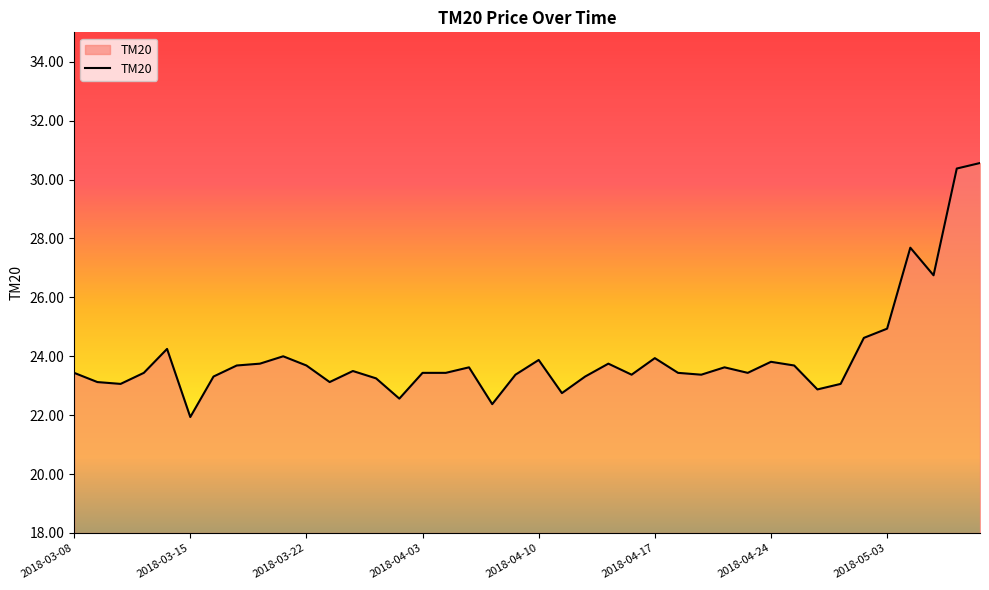

What is the greatest value displayed?

30.6